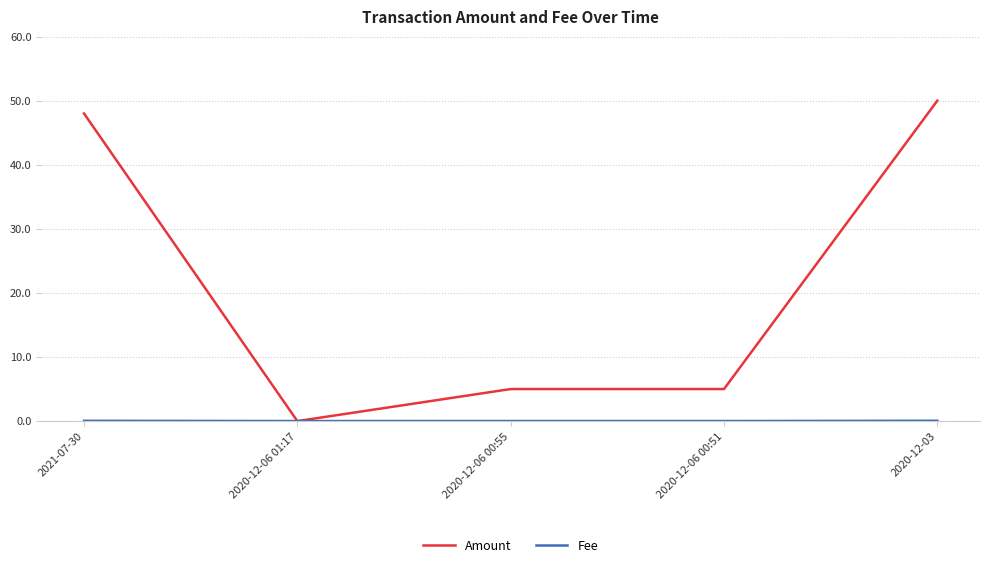

Is it true that Amount equals 7.7 at 2020-12-06 00:55?

False